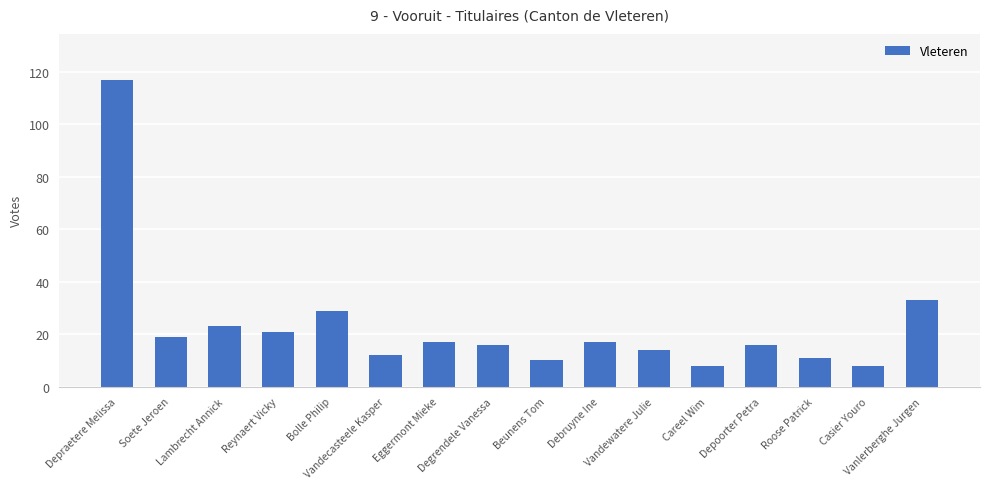

How many series are shown in this chart?

1